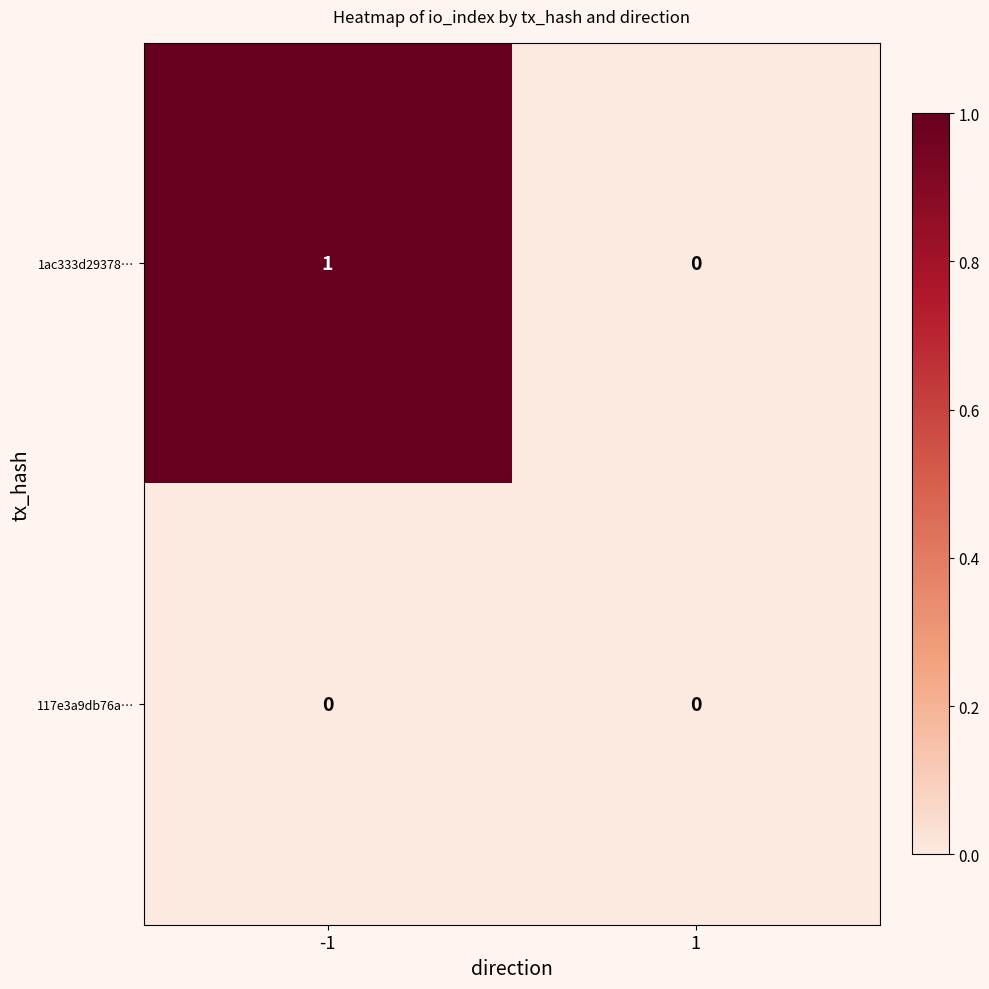

List the series in order of their peak value, highest first.

1ac333d29378…, 117e3a9db76a…